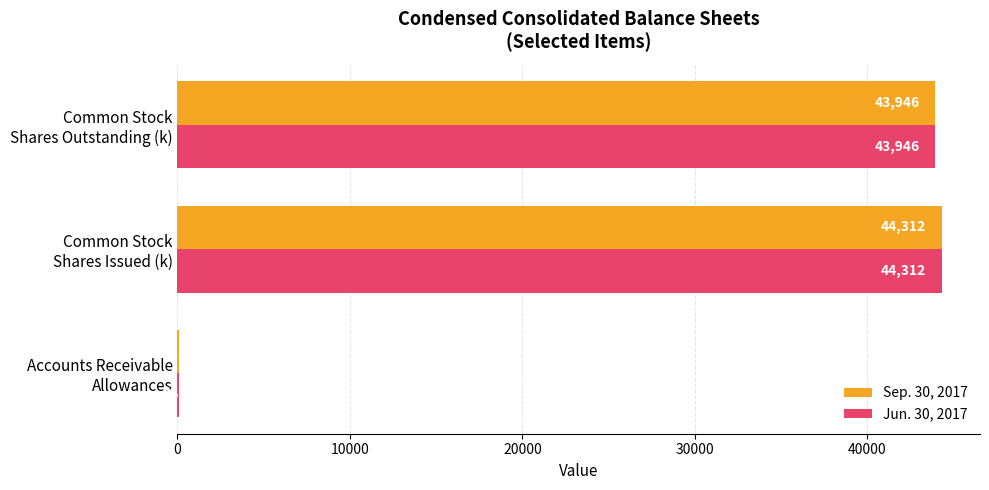

Which series has the largest total across all categories?

Sep. 30, 2017